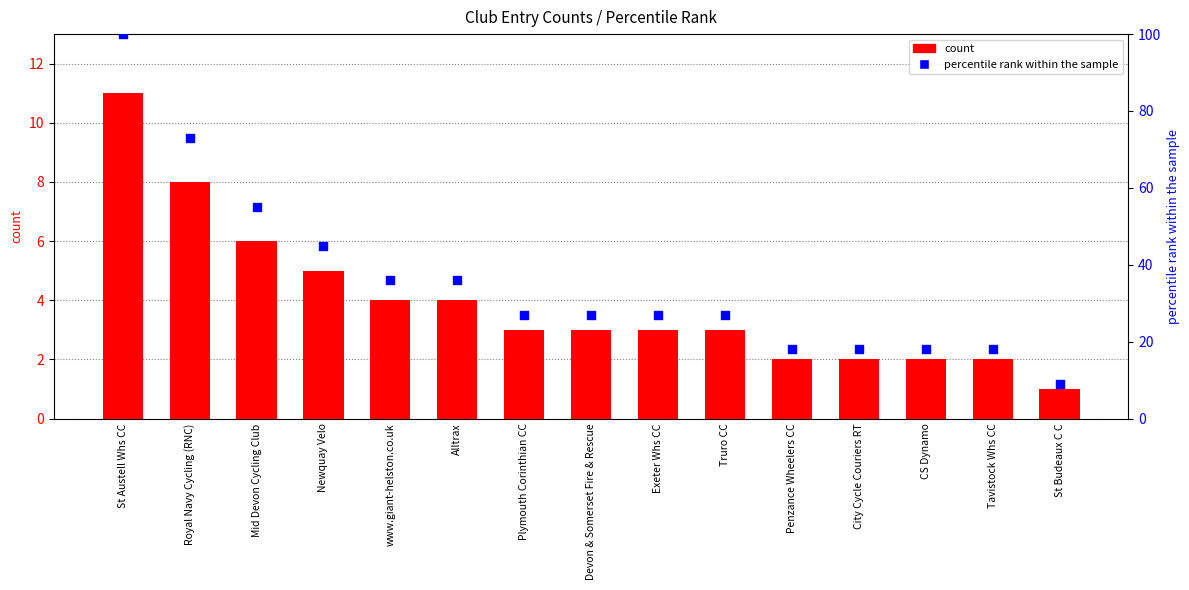

What are all the series names shown in the legend?

count, percentile rank within the sample